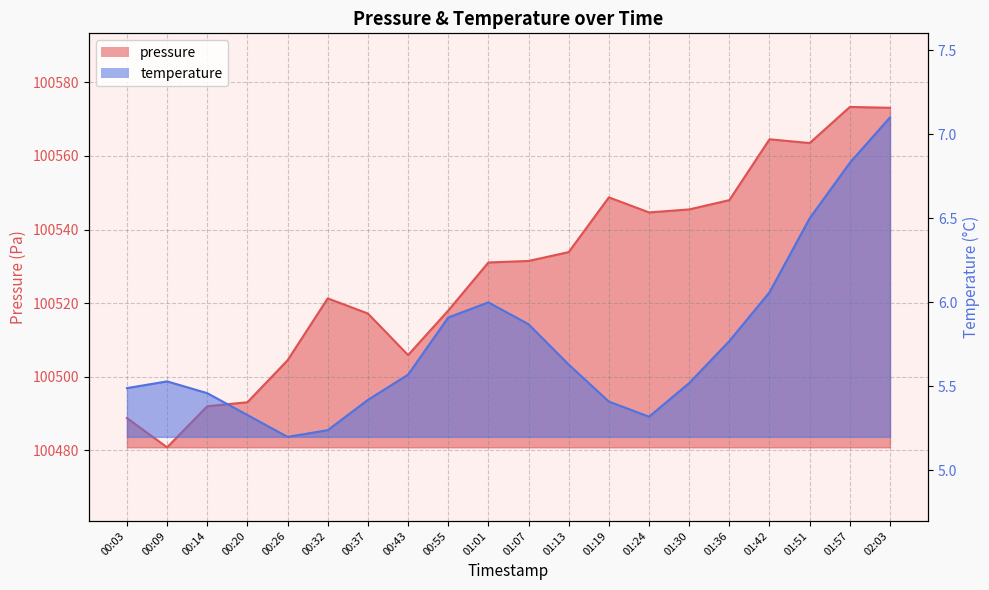

What is the spread (max minus min) of values at 00:09?

100475.3